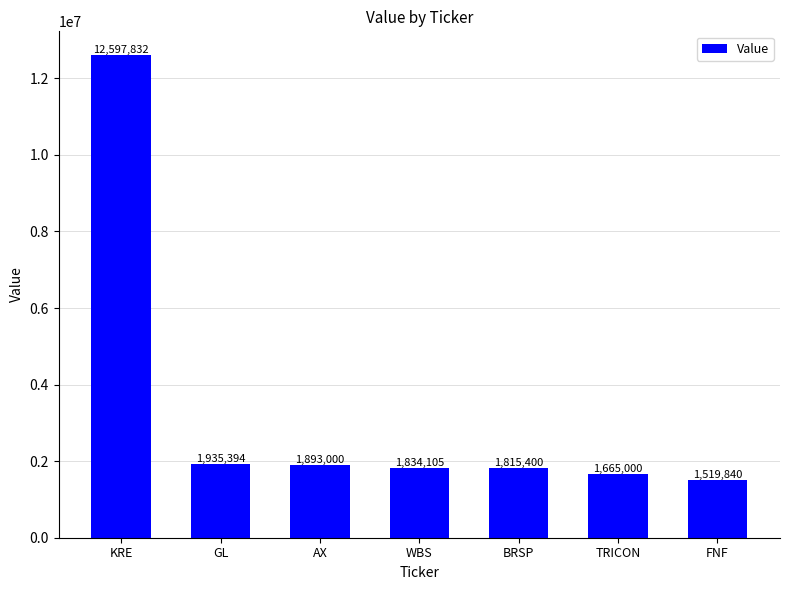

Are the bars horizontal?

No